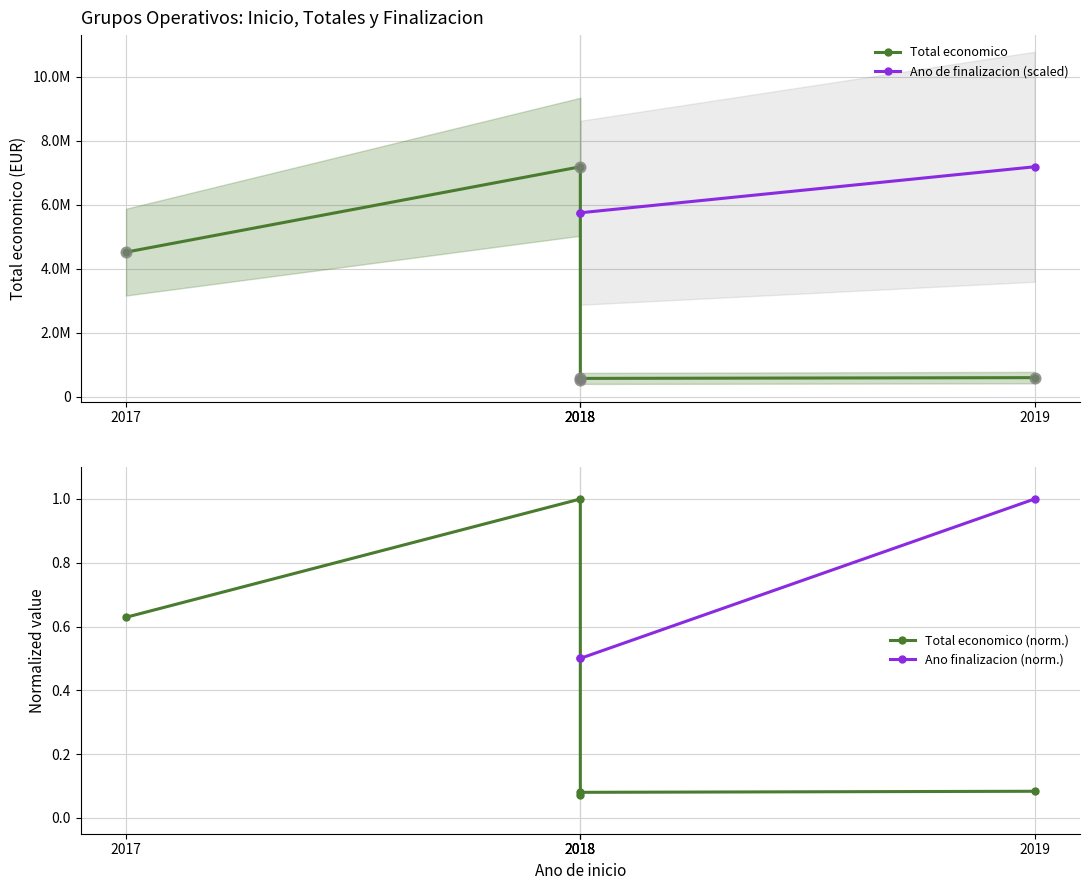

Which series has the largest Y range (max minus min)?

Total economico